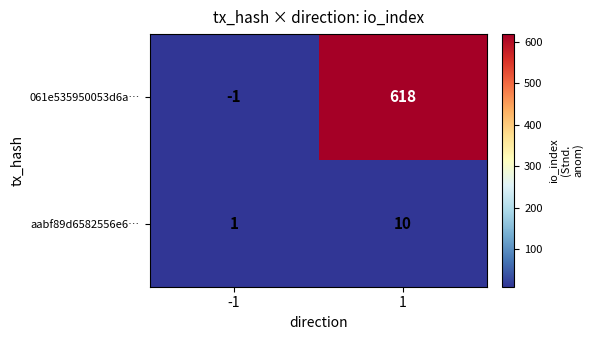

What is the highest value of the 061e535950053d6a… series?

618